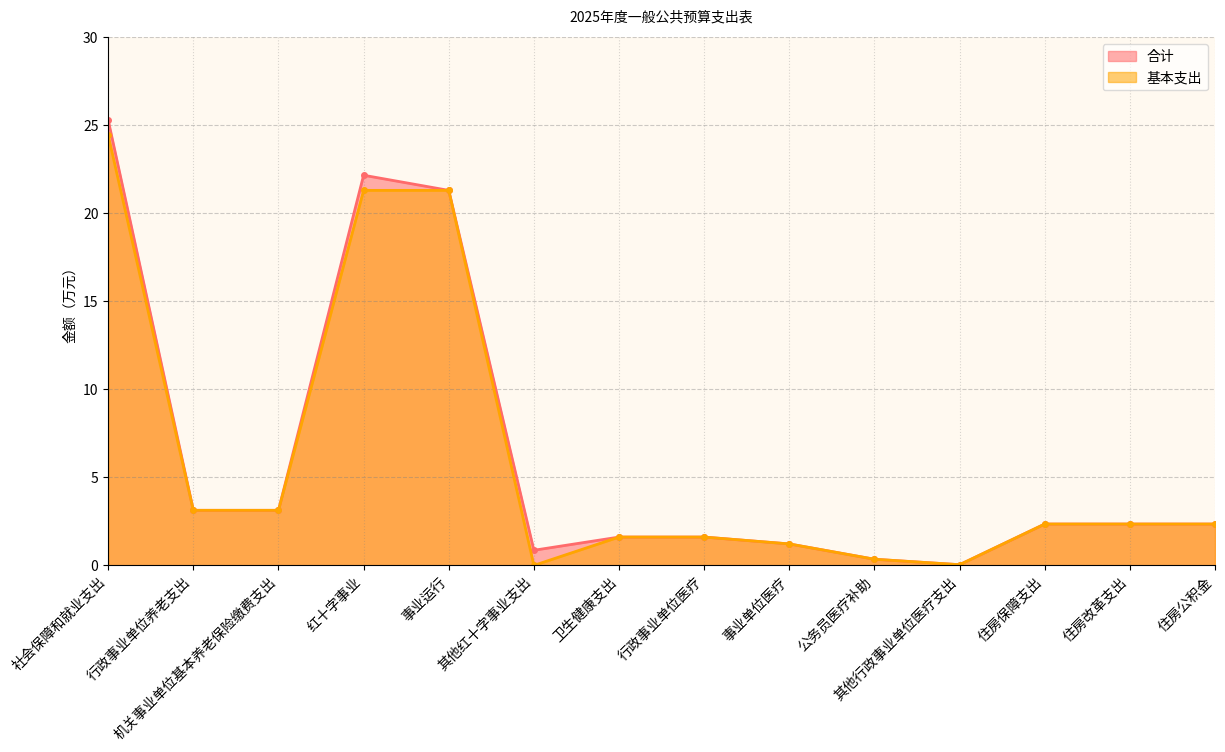

Rank the categories by 基本支出 value from lowest to highest.

其他红十字事业支出, 其他行政事业单位医疗支出, 公务员医疗补助, 事业单位医疗, 卫生健康支出, 行政事业单位医疗, 住房保障支出, 住房改革支出, 住房公积金, 行政事业单位养老支出, 机关事业单位基本养老保险缴费支出, 红十字事业, 事业运行, 社会保障和就业支出